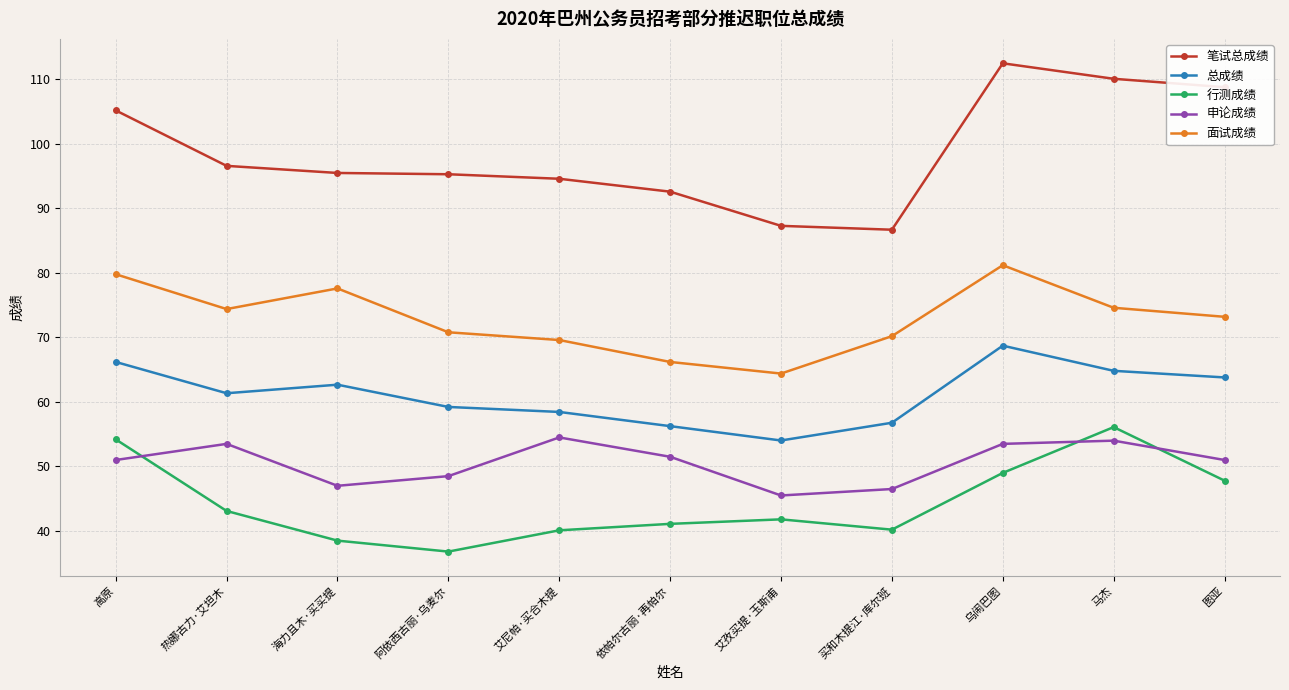

At how many categories does at least one series exceed 54?

11